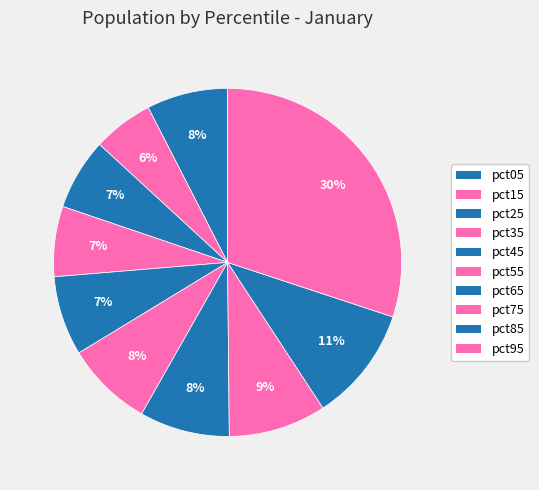

Which category has the biggest portion of the pie?

pct95